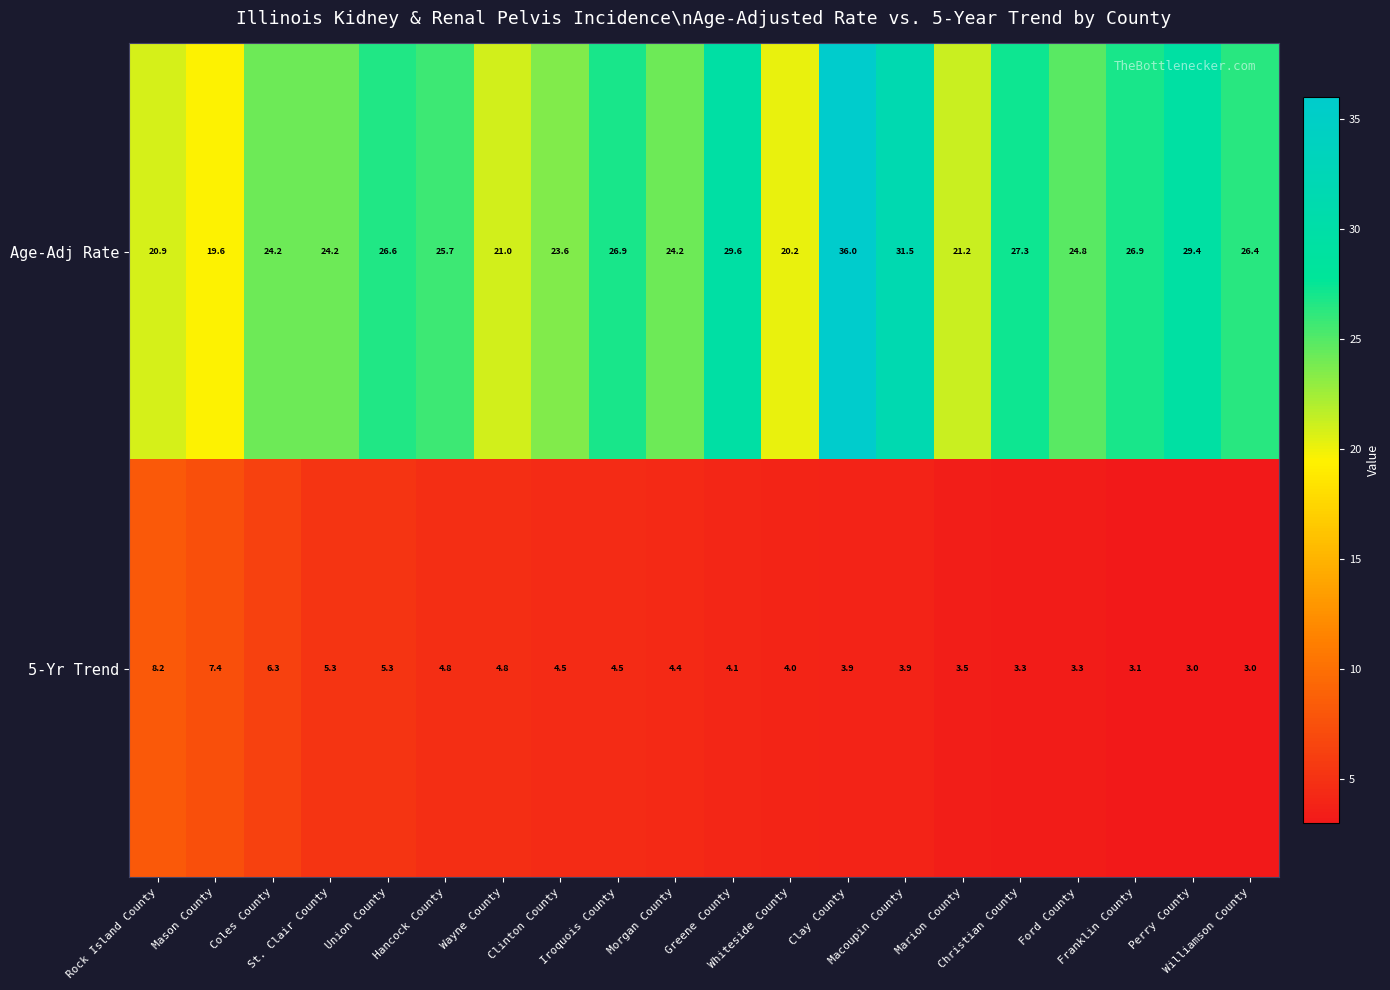

What is the lowest value of the Age-Adj Rate series?

19.6